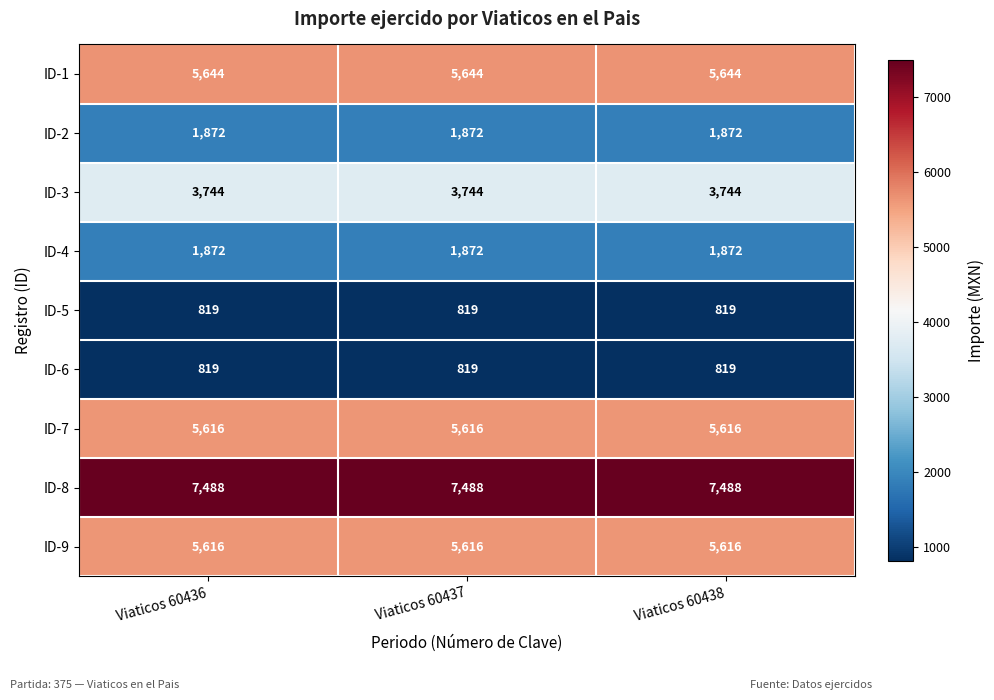

Read the ID-3 value at Viaticos 60438.

3744